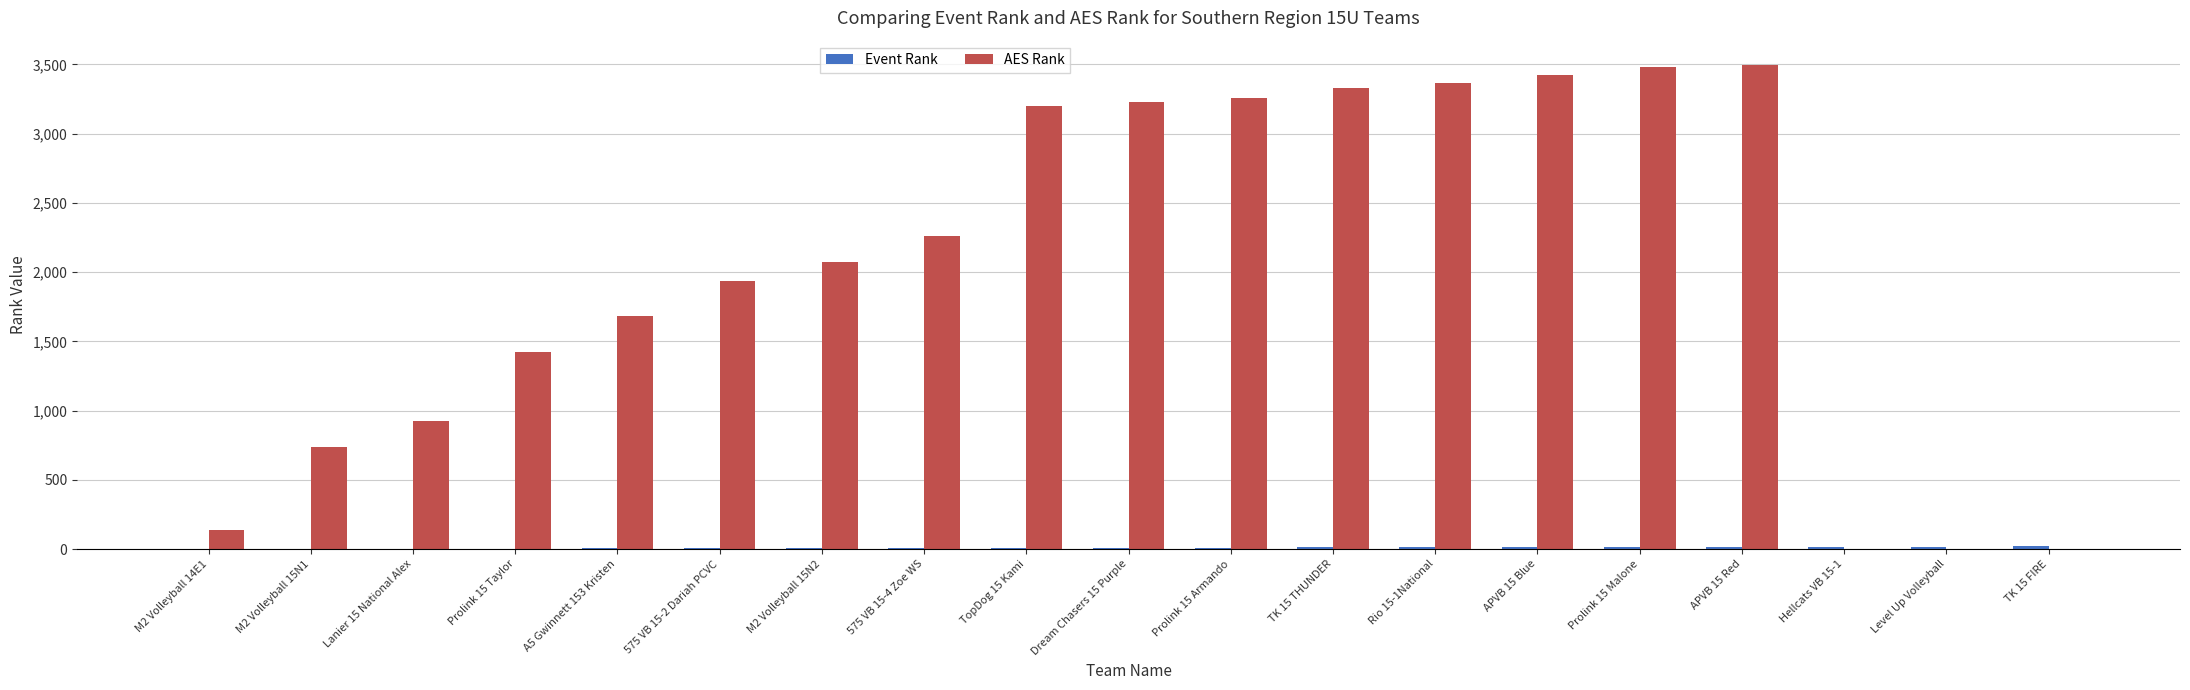

The value of AES Rank at TK 15 FIRE is 0. True or false?

True